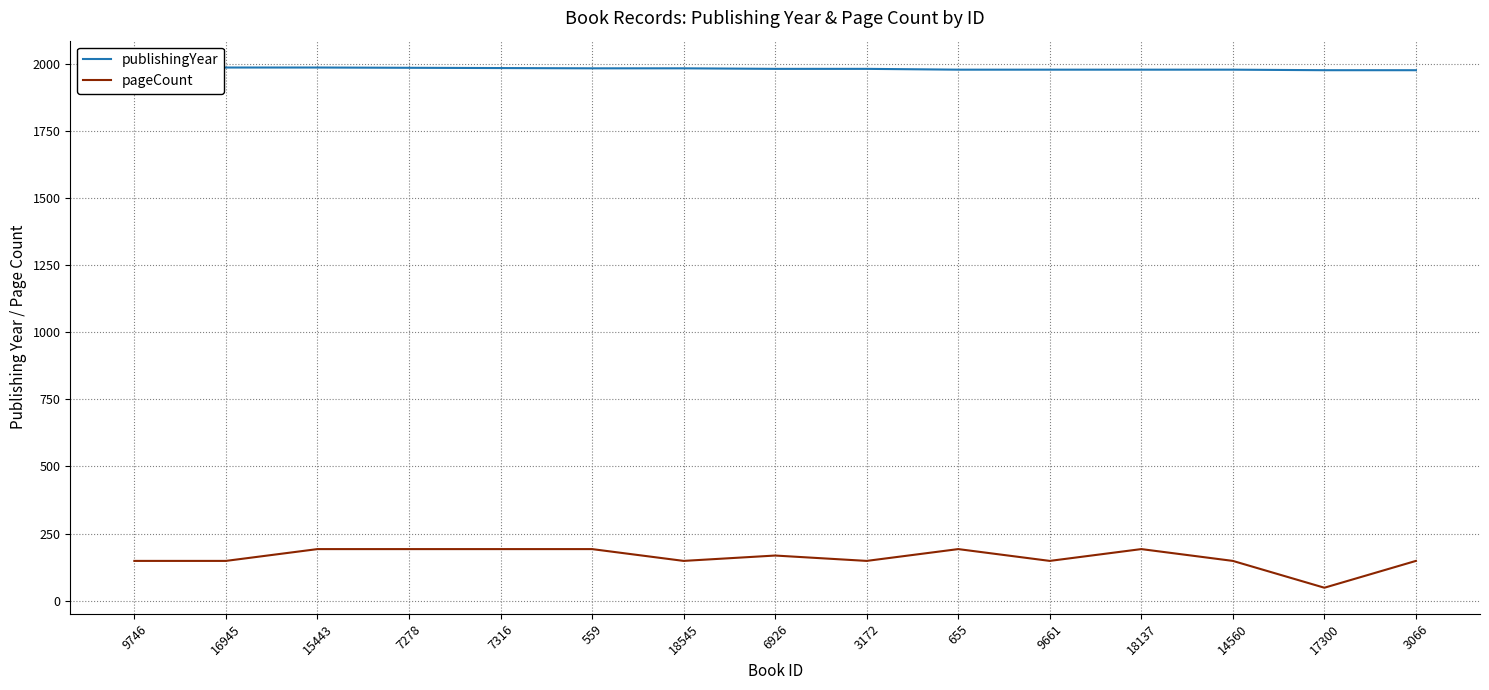

Rank the series by their average value, from lowest to highest.

pageCount, publishingYear